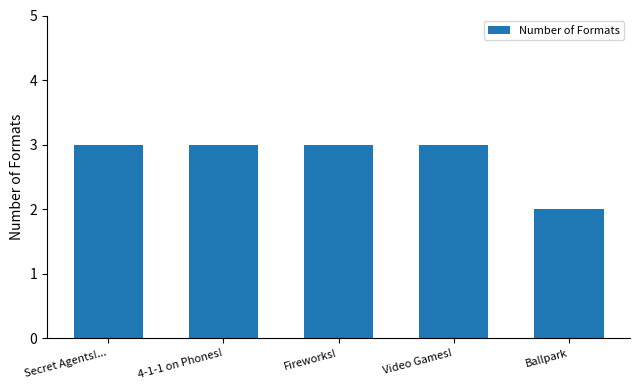

Reading left to right, transcribe all the data shown in this chart.

Secret Agents!...=3	4-1-1 on Phones!=3	Fireworks!=3	Video Games!=3	Ballpark=2